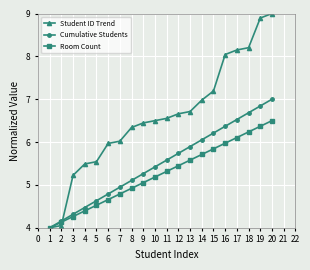

What is the difference between the Room Count values at 4 and 8?

0.5